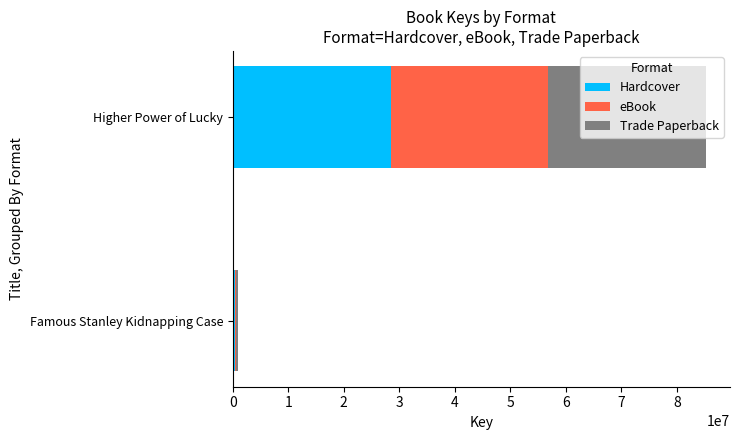

What are all the series names shown in the legend?

Hardcover, eBook, Trade Paperback